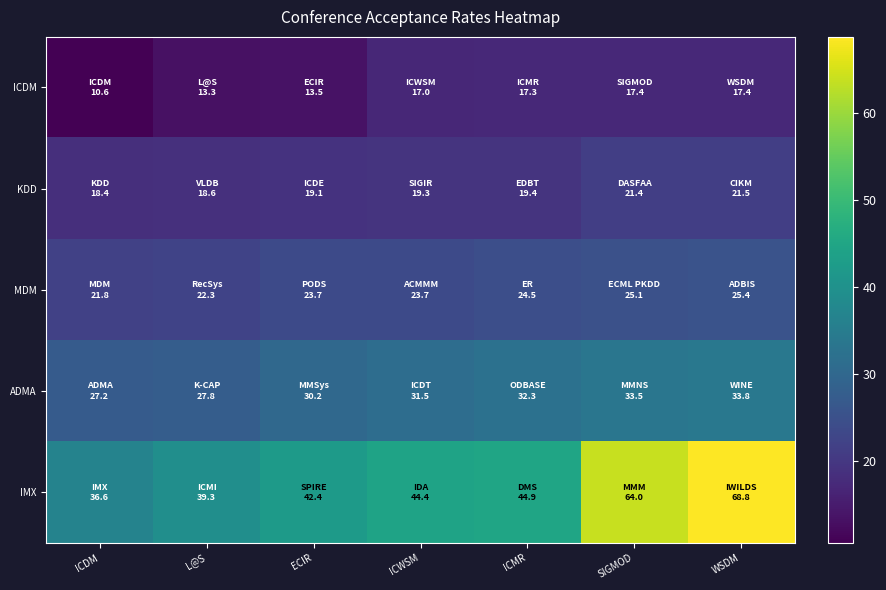

Reading right to left, transcribe all the data shown in this chart.

ICDM: WSDM=17.4	SIGMOD=17.4	ICMR=17.3	ICWSM=17.0	ECIR=13.5	L@S=13.3	ICDM=10.6
KDD: WSDM=21.5	SIGMOD=21.4	ICMR=19.4	ICWSM=19.3	ECIR=19.1	L@S=18.6	ICDM=18.4
MDM: WSDM=25.4	SIGMOD=25.1	ICMR=24.5	ICWSM=23.7	ECIR=23.7	L@S=22.3	ICDM=21.8
ADMA: WSDM=33.8	SIGMOD=33.5	ICMR=32.3	ICWSM=31.5	ECIR=30.2	L@S=27.8	ICDM=27.2
IMX: WSDM=68.8	SIGMOD=64.0	ICMR=44.9	ICWSM=44.4	ECIR=42.4	L@S=39.3	ICDM=36.6